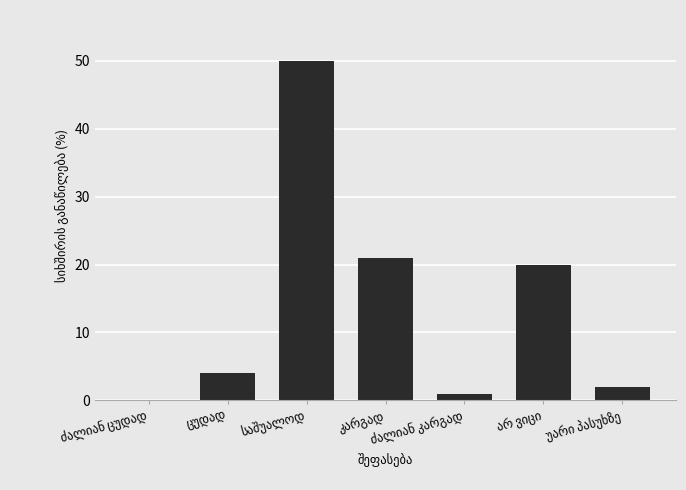

What is the maximum value shown in the chart?

50